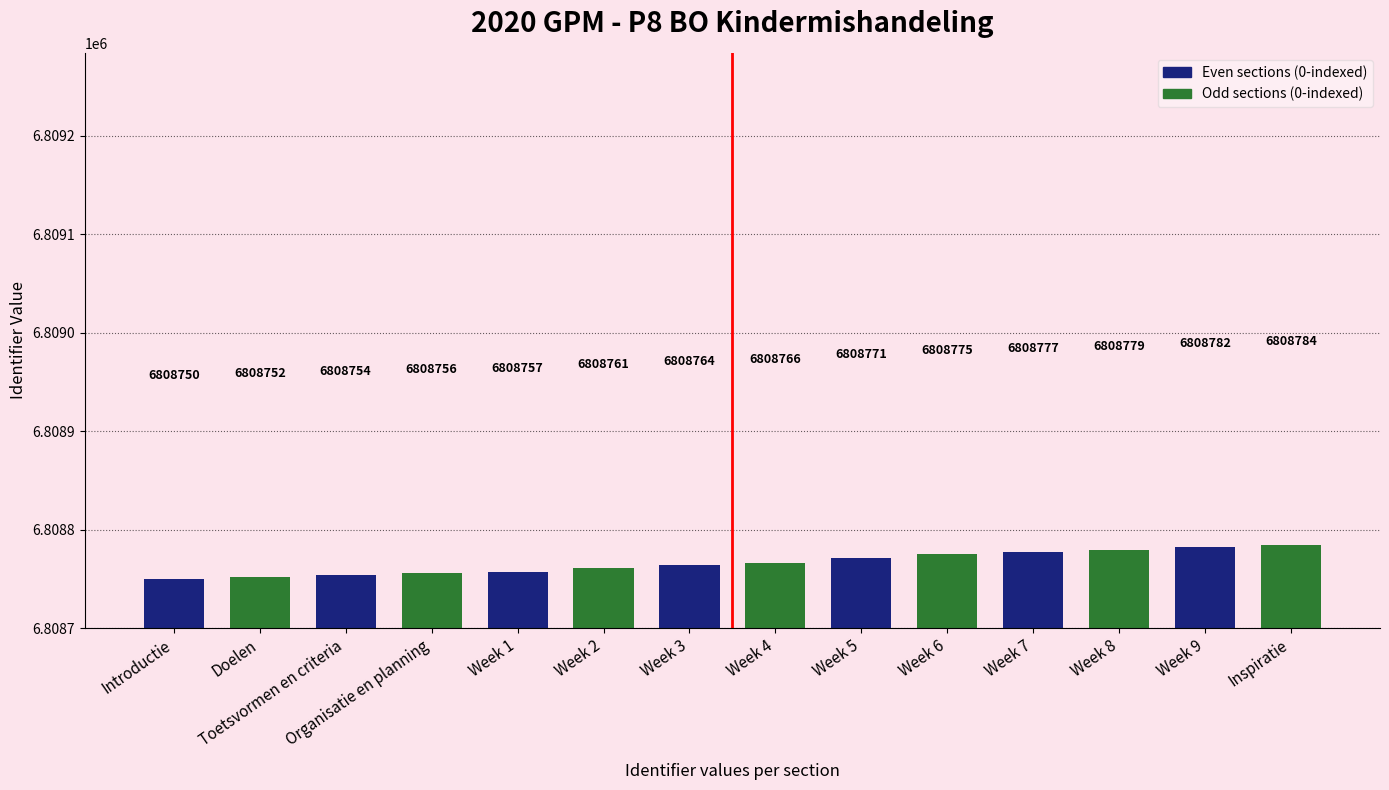

Approximately how many times larger is the value at Week 7 compared to Week 6?

1.0